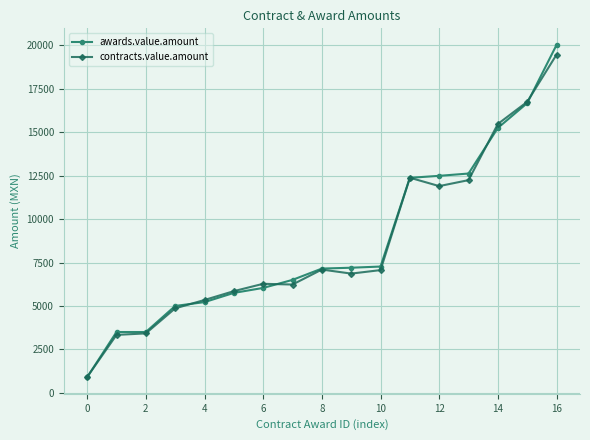

True or false: contracts.value.amount has more than 0 interior local peaks.

True